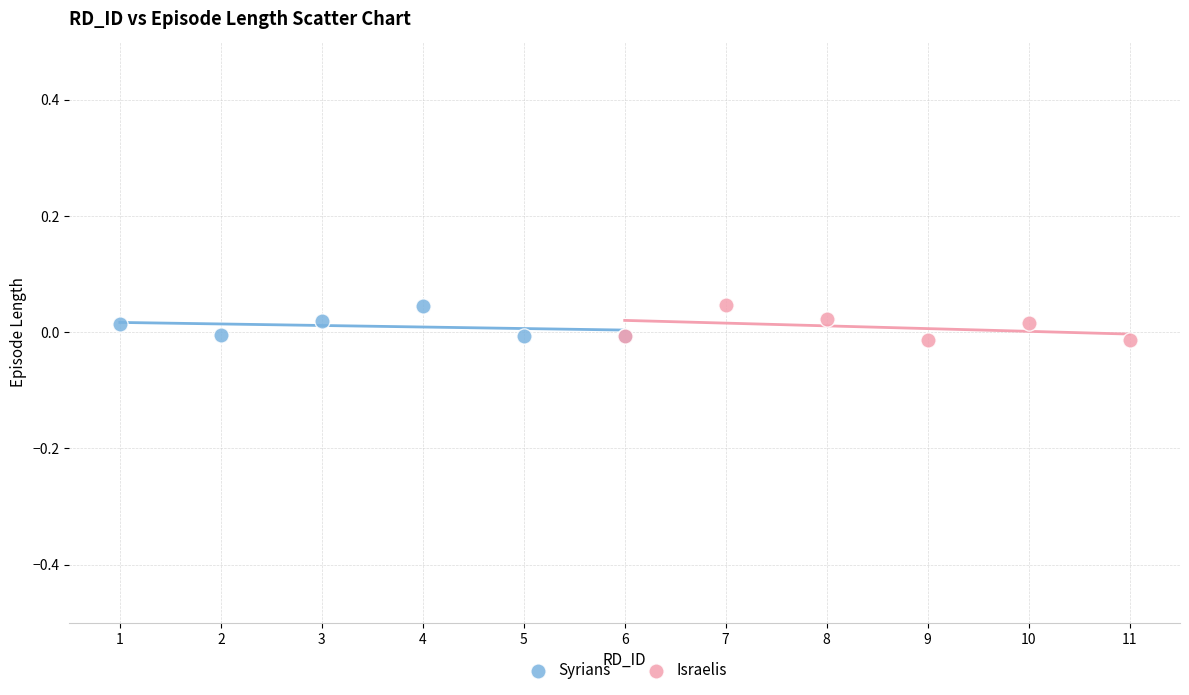

Which series has the widest spread of Y values?

Israelis